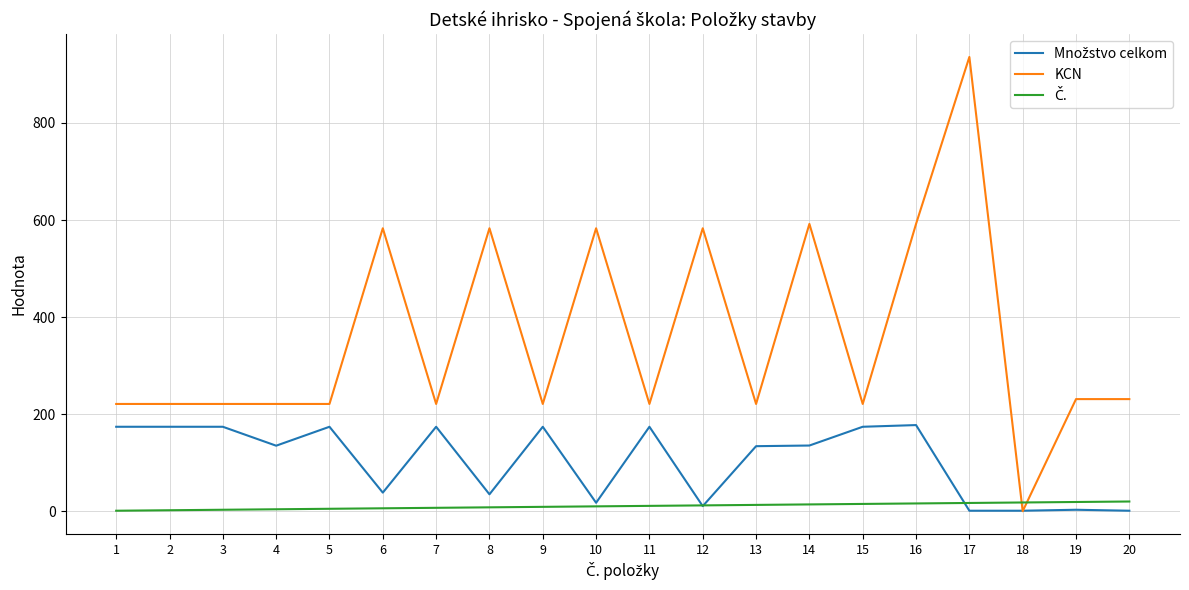

At which category is the sum across all series the highest?

17